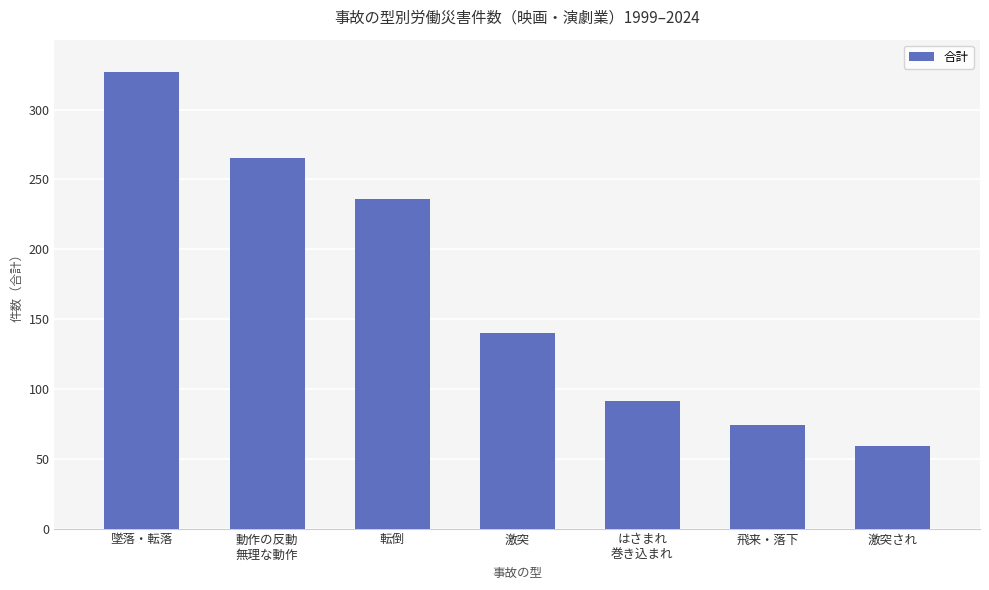

Between 激突され and 転倒, which is larger?

転倒